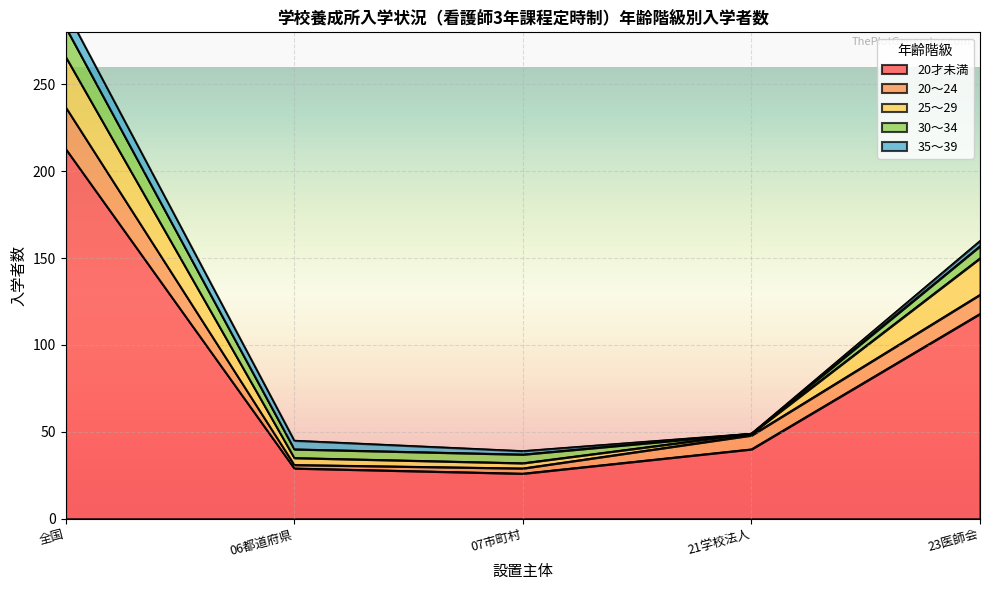

Is it true that 30～34 equals 23 at 全国?

False